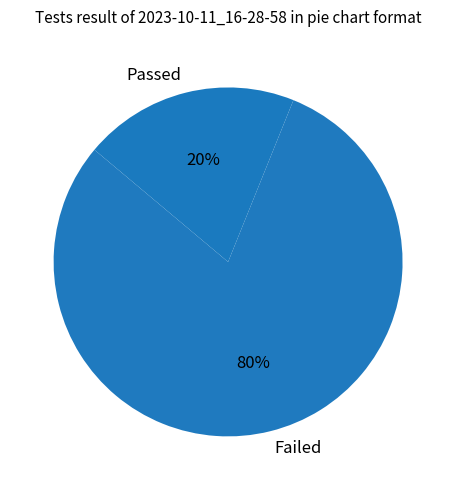

Which slice is the smallest?

Passed